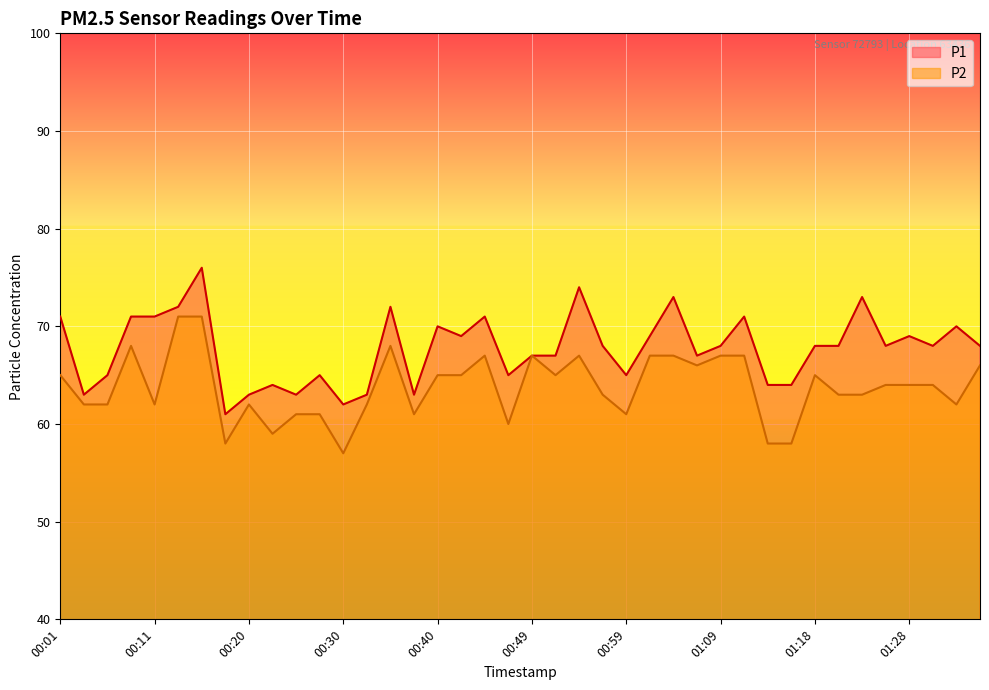

What position from the left is 00:03?

2